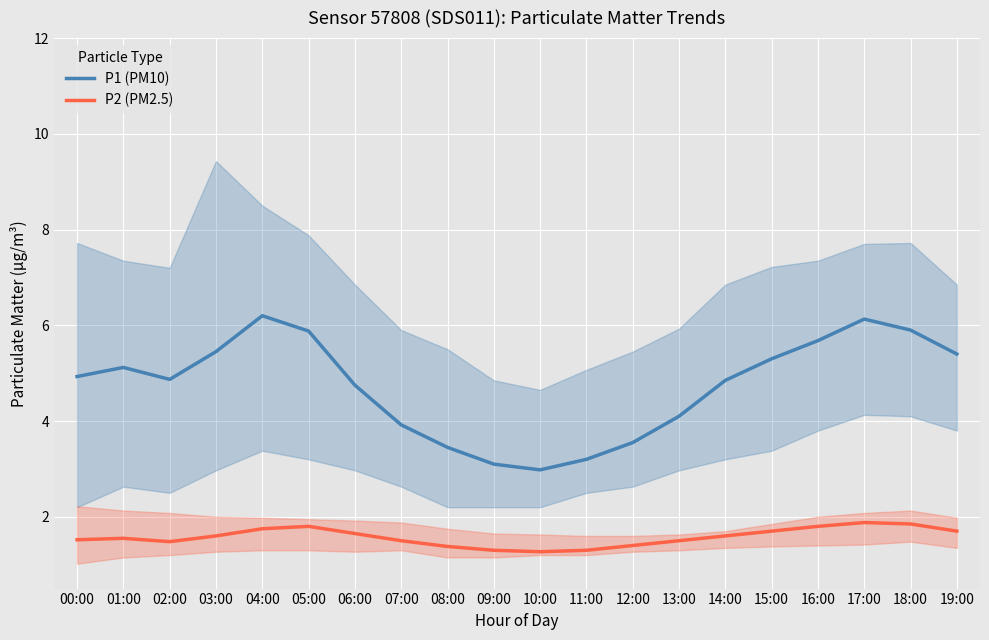

Where is the first local maximum for P2 (PM2.5)?

01:00